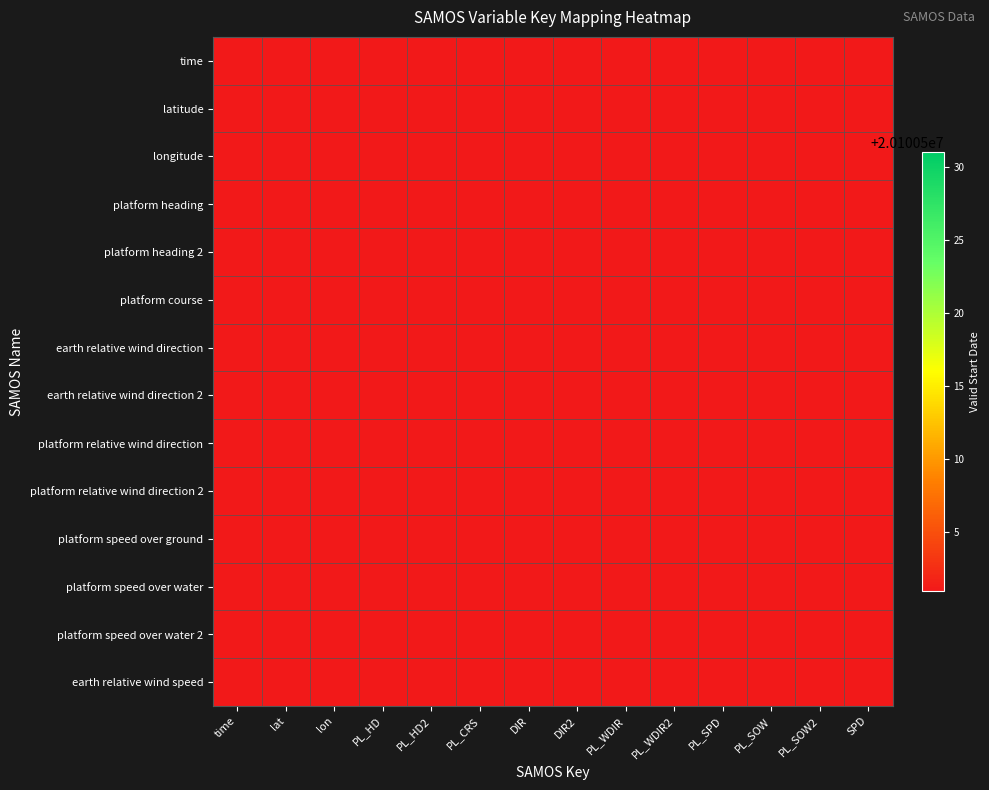

At PL_SOW, list the series in order from smallest to largest.

time, latitude, longitude, platform heading, platform heading 2, platform course, earth relative wind direction, earth relative wind direction 2, platform relative wind direction, platform relative wind direction 2, platform speed over ground, platform speed over water 2, earth relative wind speed, platform speed over water